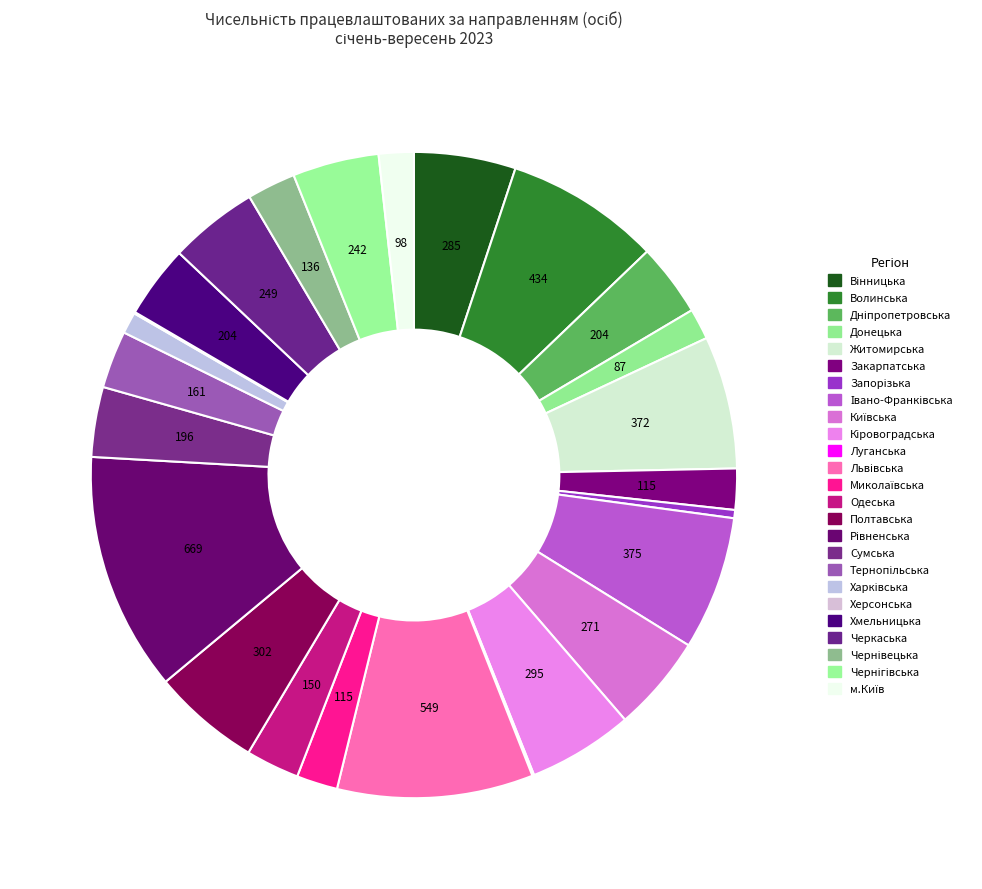

Does Закарпатська account for over 50% of the chart?

No